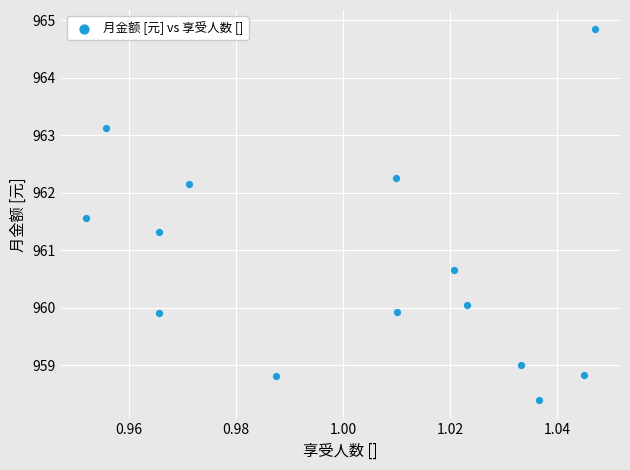

List the coordinates of all points as (Y, X) pairs, reading left to right.

(961.6, 1.0)  (963.1, 1.0)  (959.9, 1.0)  (961.3, 1.0)  (962.1, 1.0)  (958.8, 1.0)  (962.2, 1.0)  (959.9, 1.0)  (960.7, 1.0)  (960.0, 1.0)  (959.0, 1.0)  (958.4, 1.0)  (958.8, 1.0)  (964.9, 1.0)